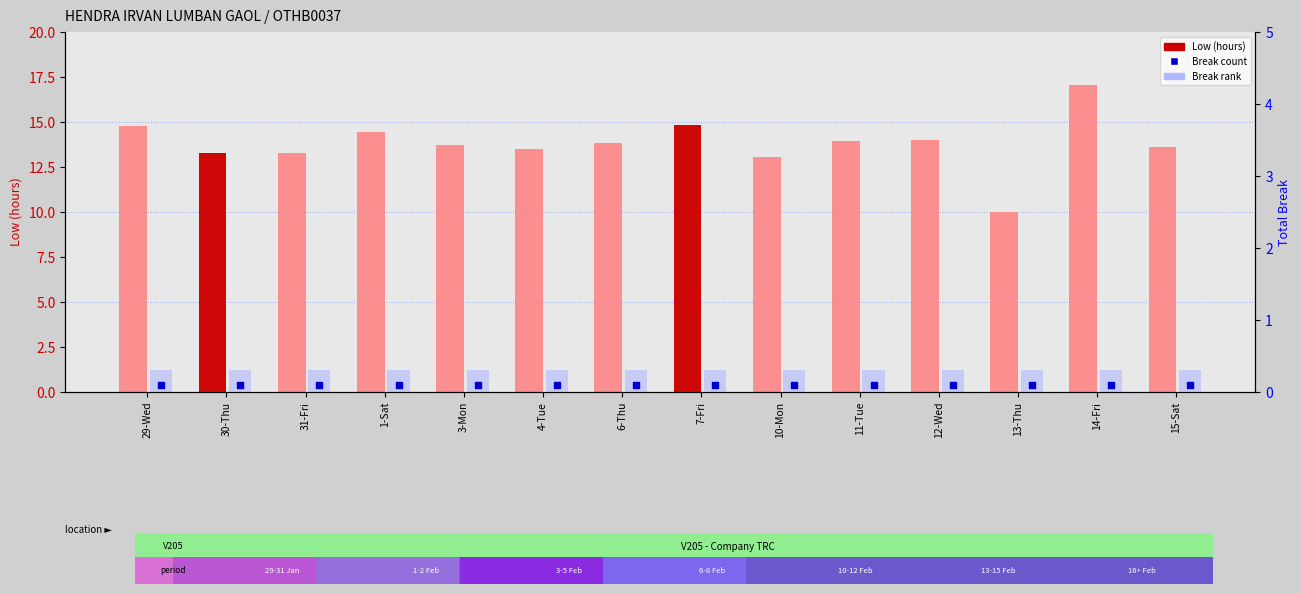

Which series has the largest Y range (max minus min)?

Low (hours)